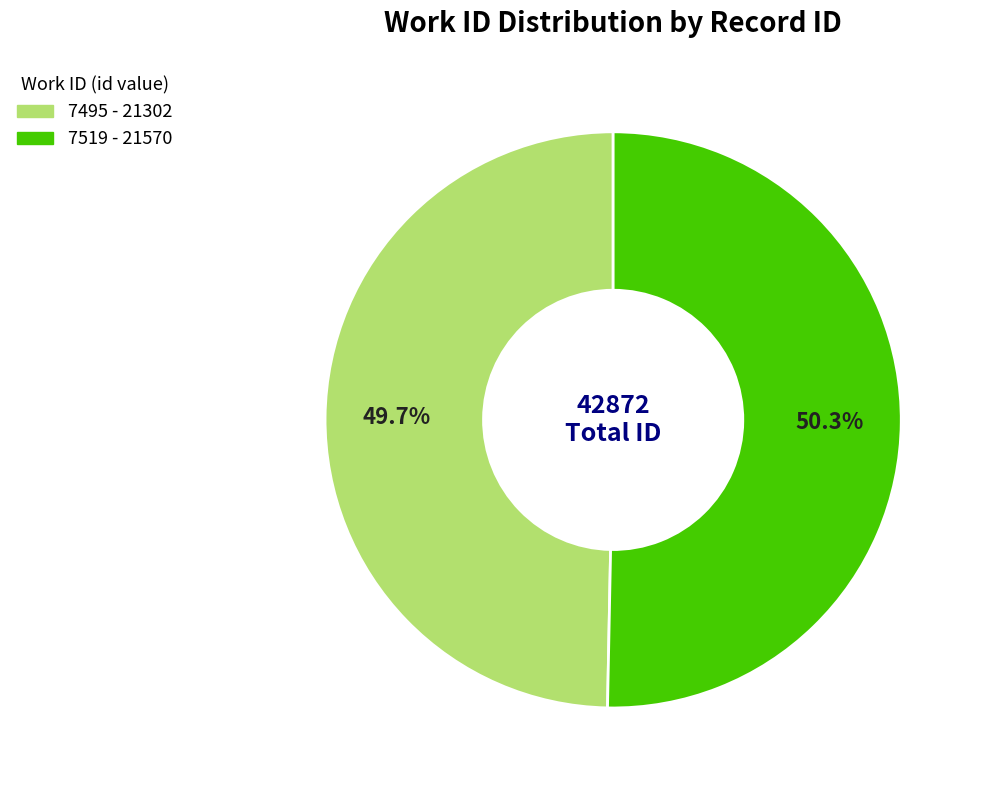

What is the total percentage of 7519 and 7495?

100.0%